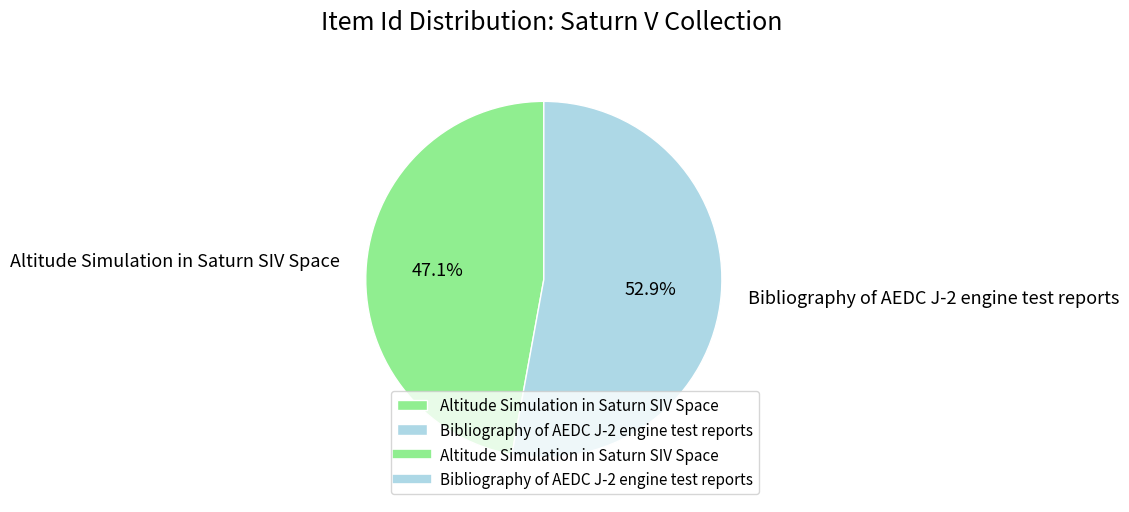

To the nearest percent, what percentage of the pie is Bibliography of AEDC J-2 engine test reports?

53%